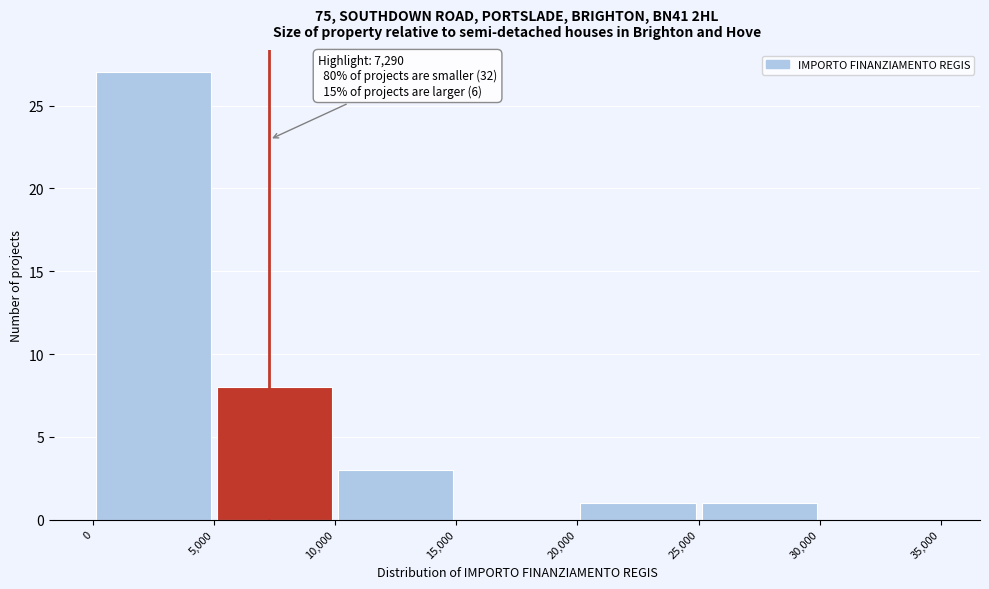

Which range on the x-axis has the tallest bar?

0 to 5,000